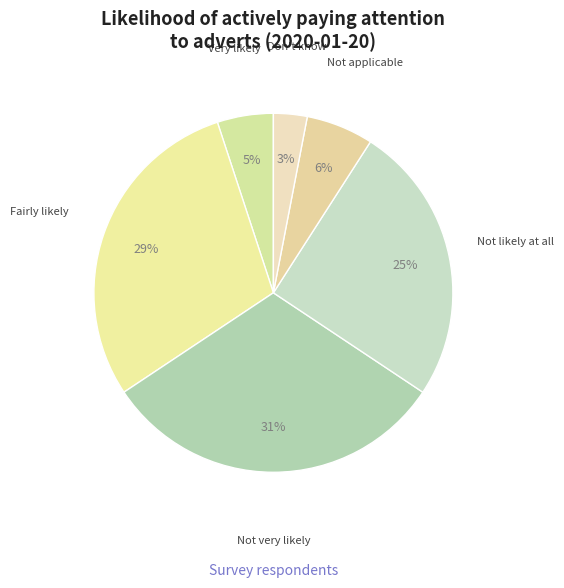

To the nearest percent, what is the average slice percentage?

17%